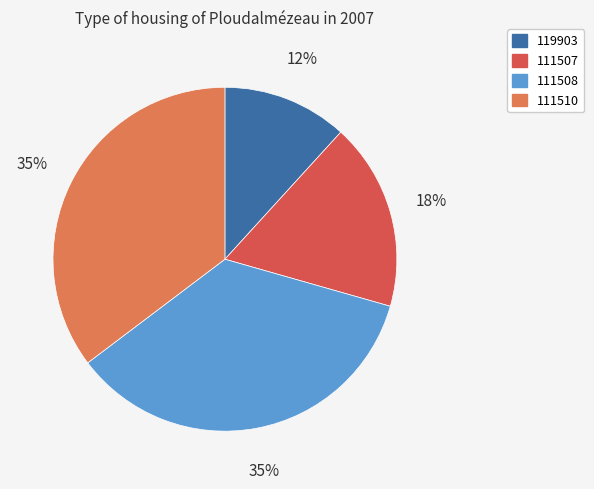

To the nearest percent, what percentage of the pie is 119903?

12%